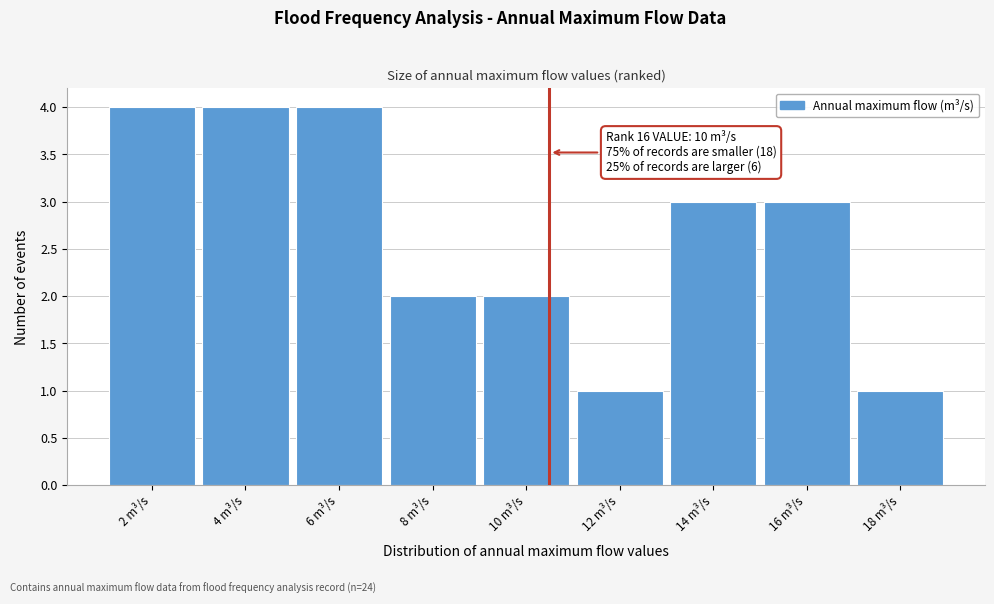

Reading left to right, what are all the values shown in this chart?

2 m³/s=4	4 m³/s=4	6 m³/s=4	8 m³/s=2	10 m³/s=2	12 m³/s=1	14 m³/s=3	16 m³/s=3	18 m³/s=1